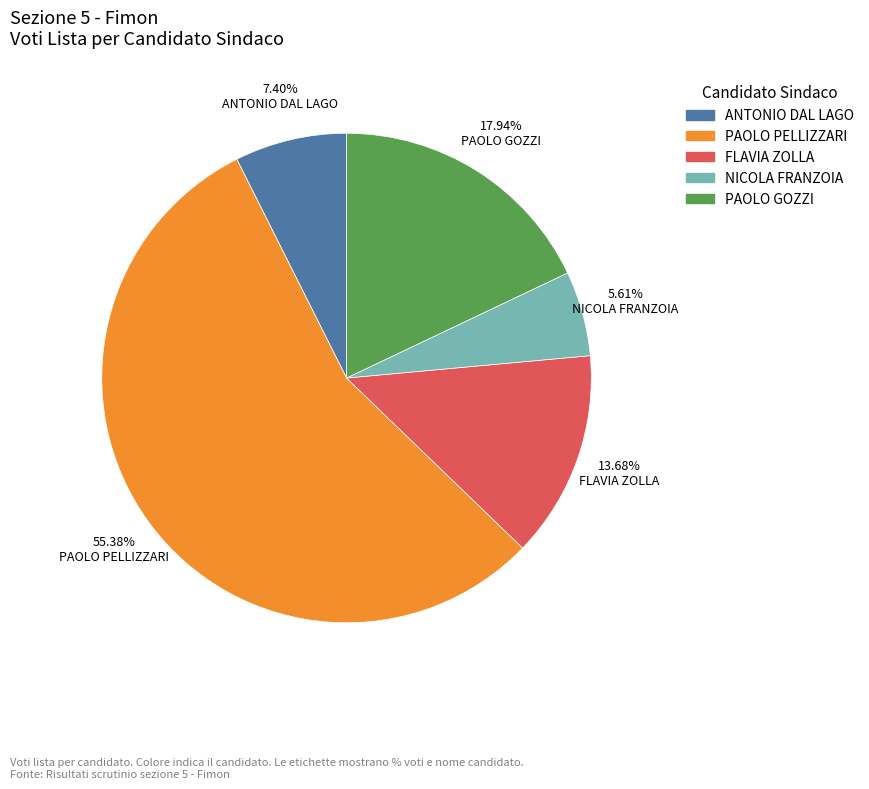

Approximately how many times larger is the value at NICOLA FRANZOIA compared to FLAVIA ZOLLA?

0.4